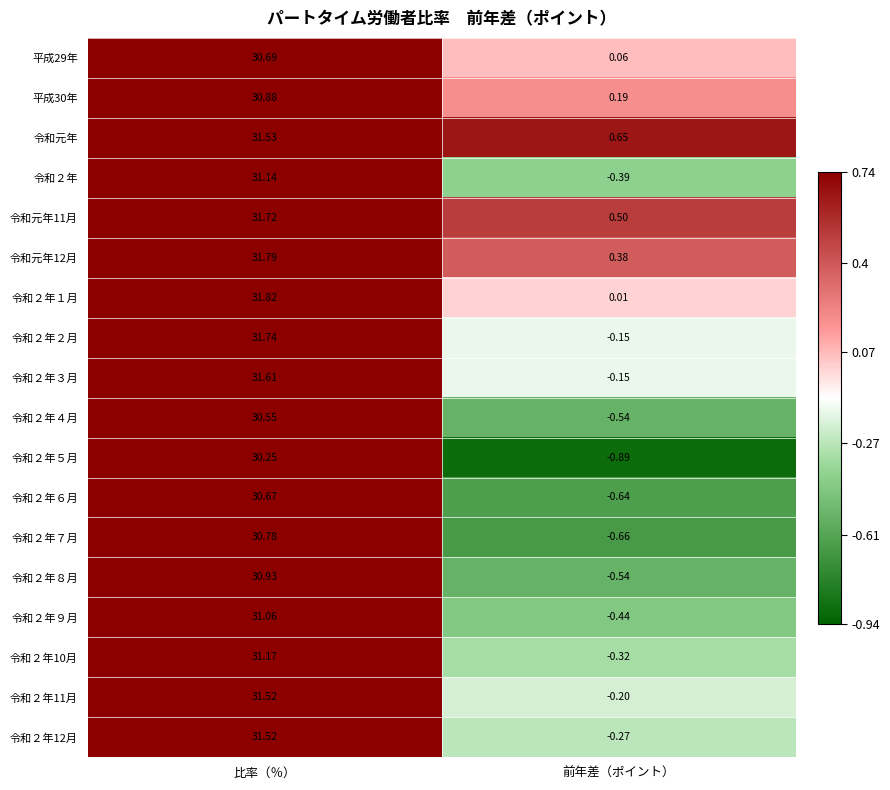

Rank the categories by 令和２年12月 value from highest to lowest.

比率（％）, 前年差（ポイント）